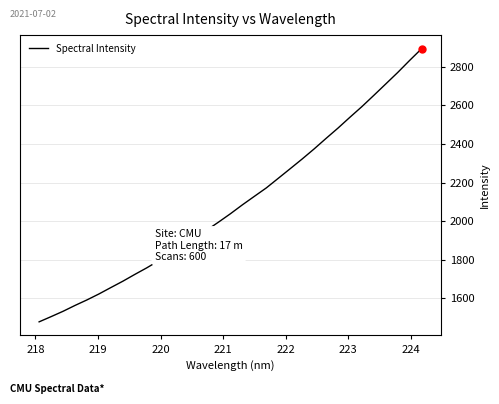

How many values exceed 2039?

17